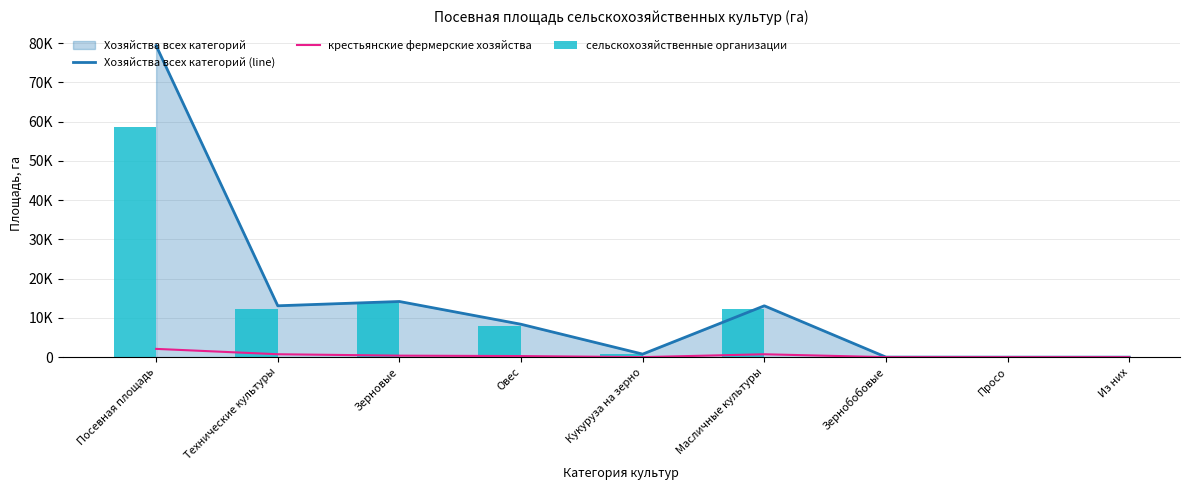

What is the difference between the maximum and minimum values in the крестьянские фермерские хозяйства series?

2106.4